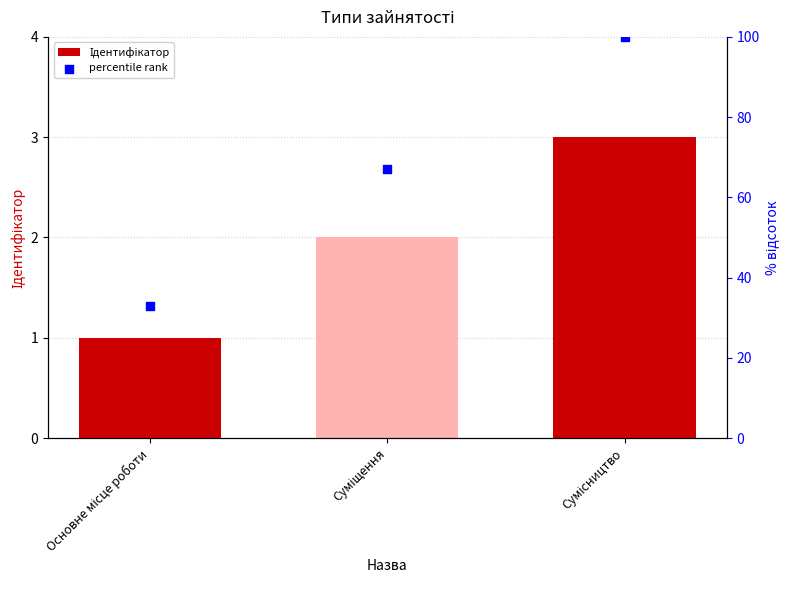

Which series reaches the minimum Y coordinate?

Ідентифікатор